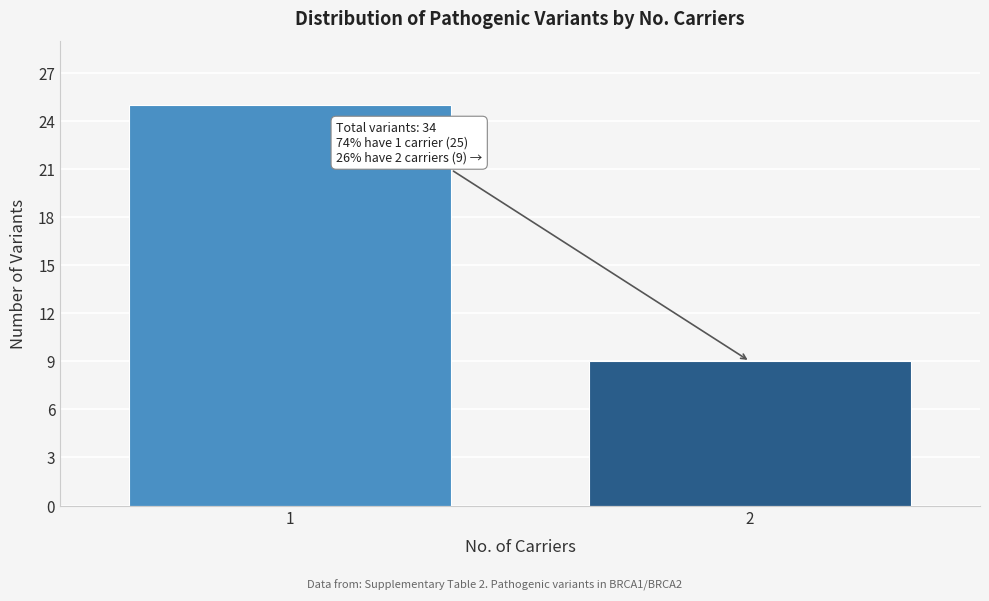

Reading left to right, list all the values displayed in this chart.

1=25	2=9